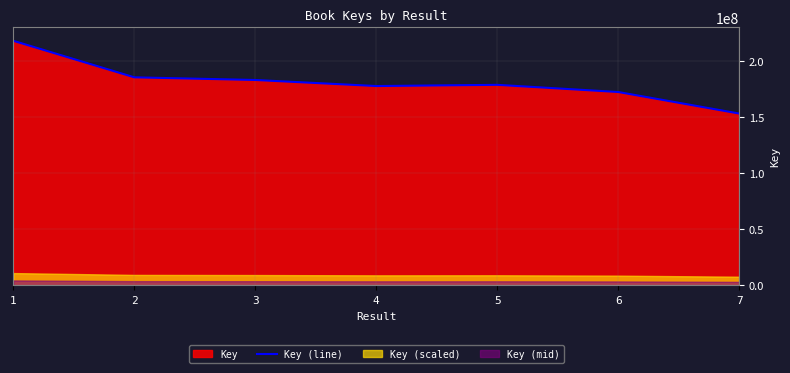

Does the chart have visible grid lines?

Yes